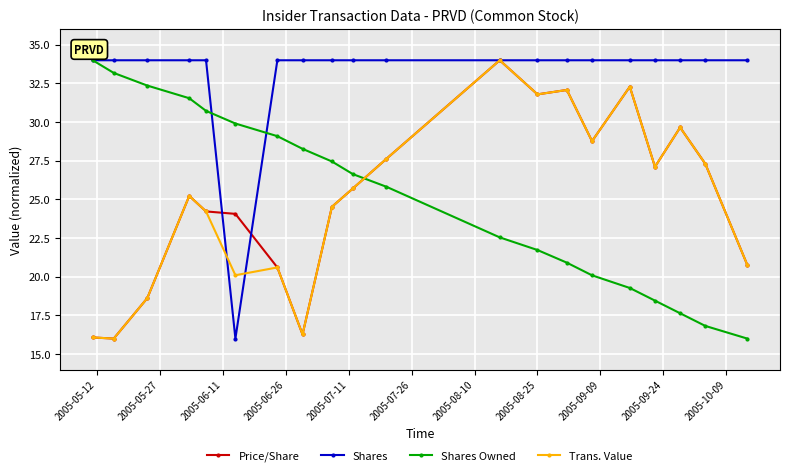

What is the value of the Shares Owned point at the 8th from the left?

28.3